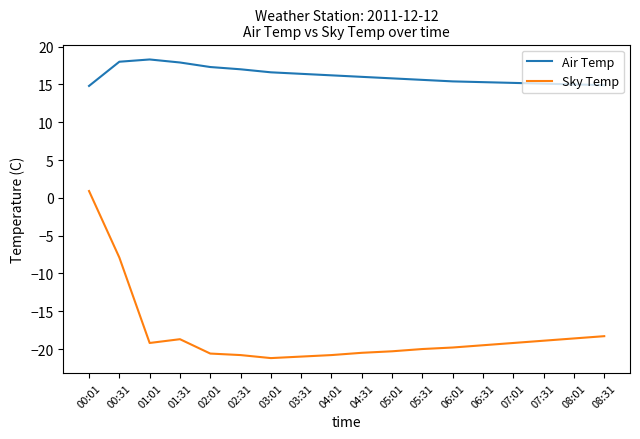

Where is the first local maximum for Sky Temp?

01:31